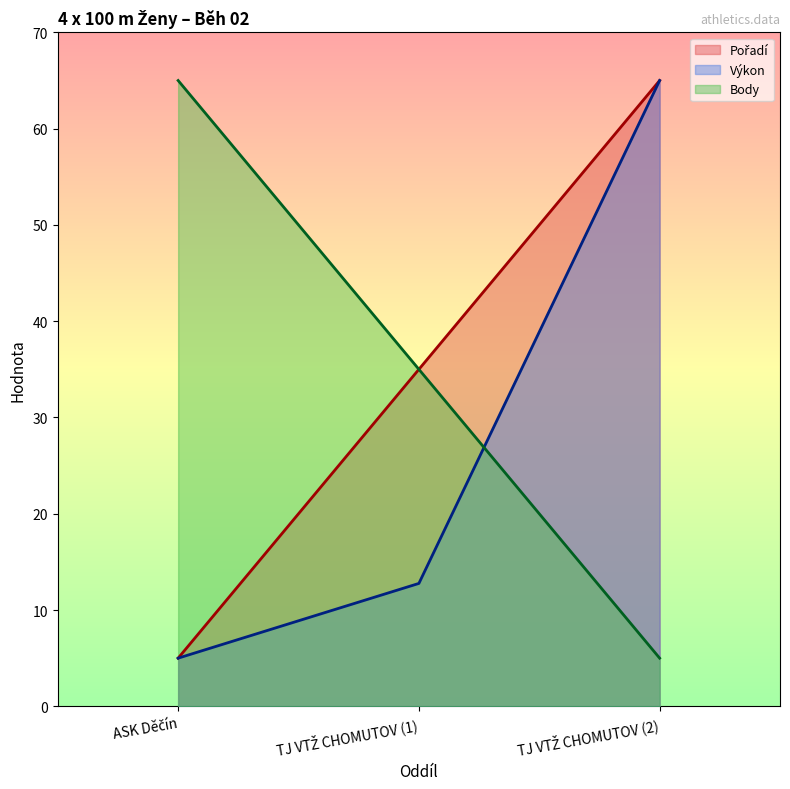

What position from the left is ASK Děčín?

1